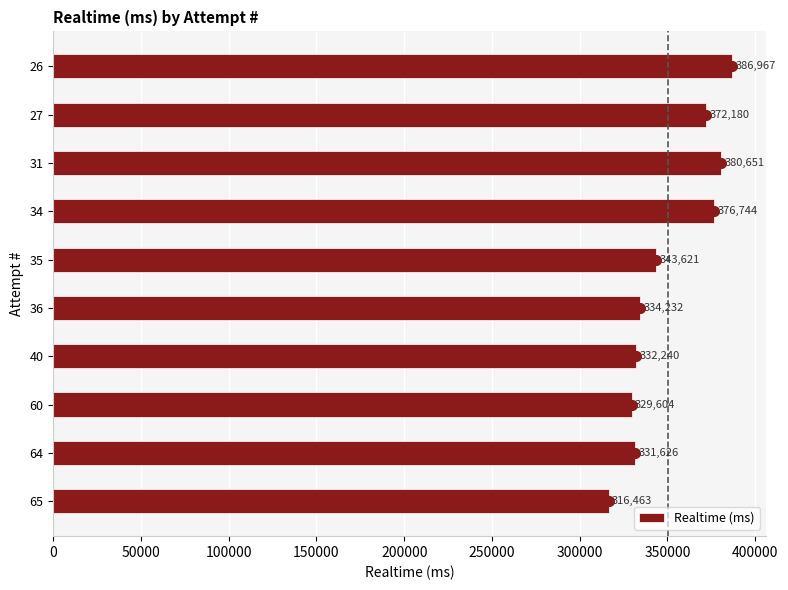

List the labels in order of Realtime (ms) value, largest first.

26, 31, 34, 27, 35, 36, 40, 64, 60, 65